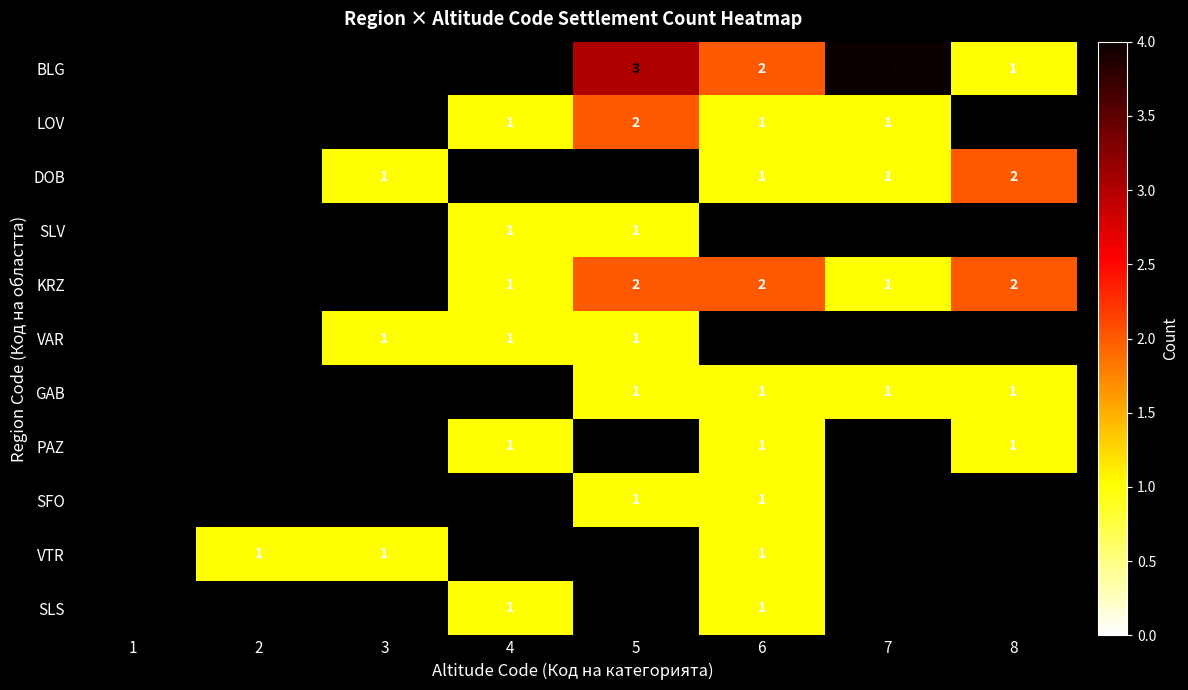

Between 1 and 3, which is larger?

3